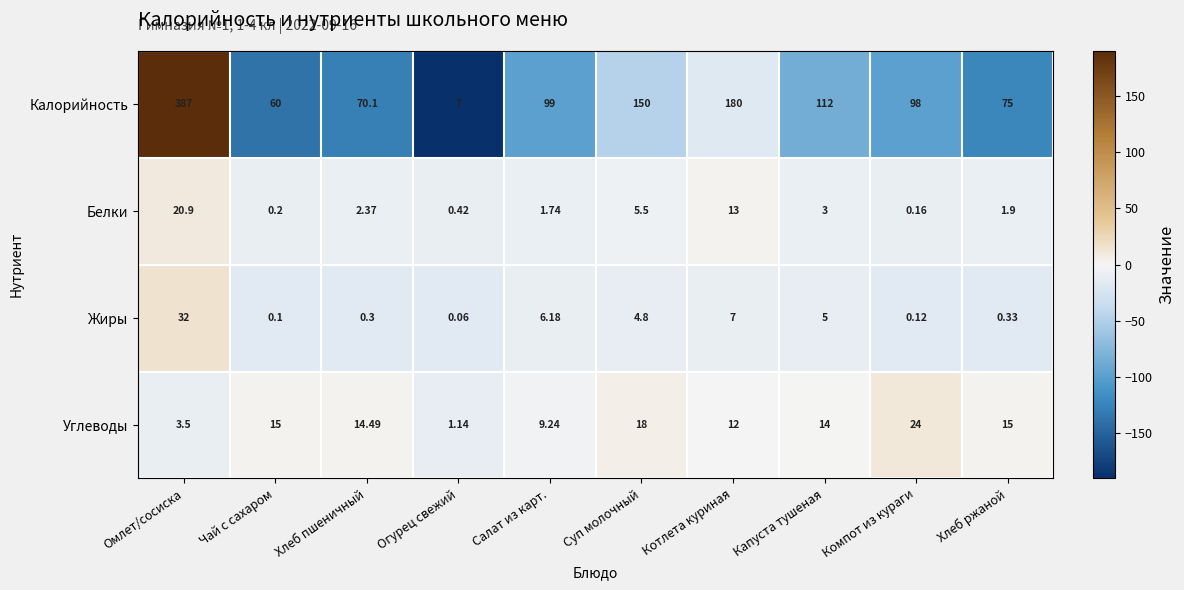

Count the number of data series in this chart.

4